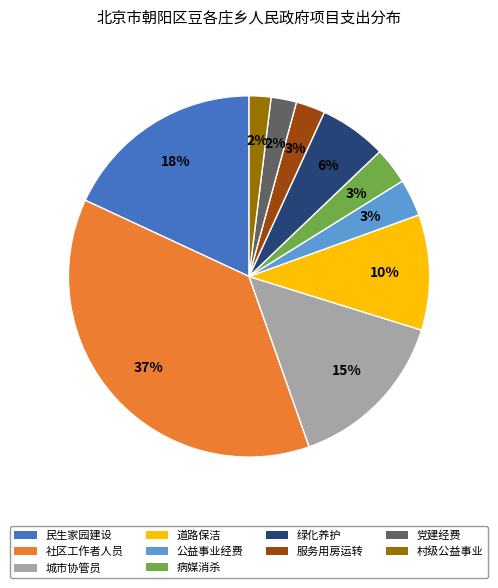

Is there any slice that represents more than half of the pie?

No